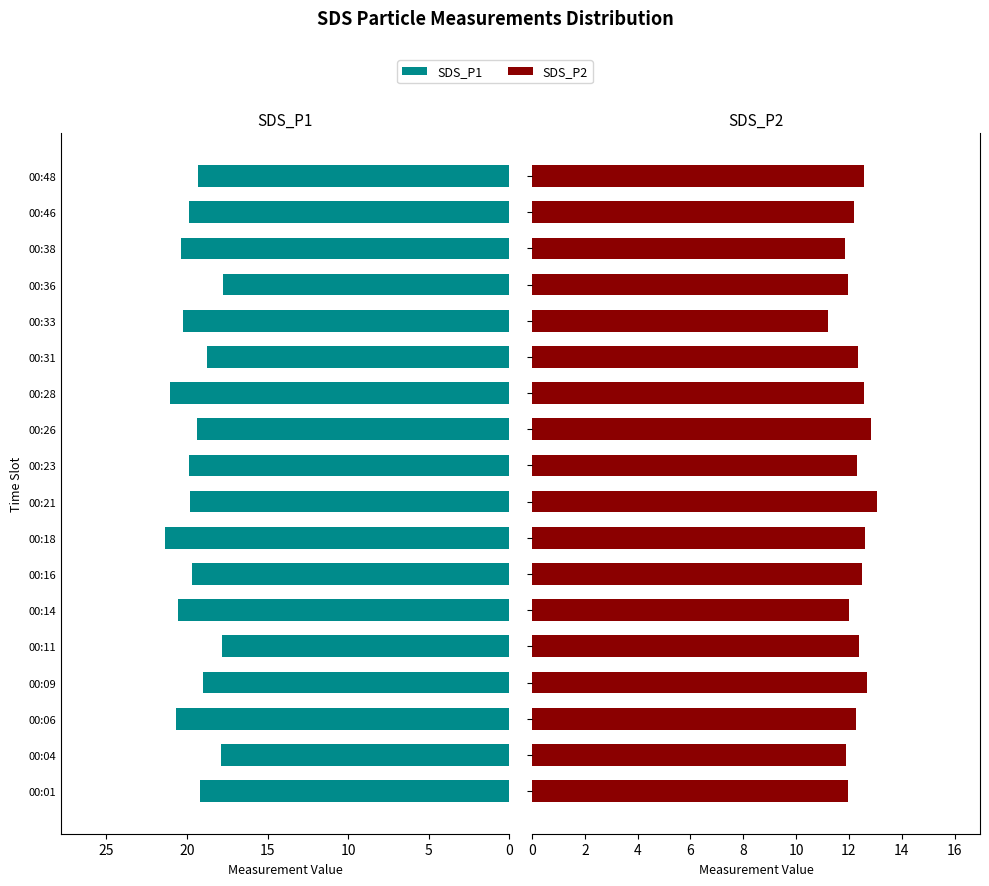

The value of SDS_P1 at 00:36 is 7.9. True or false?

False